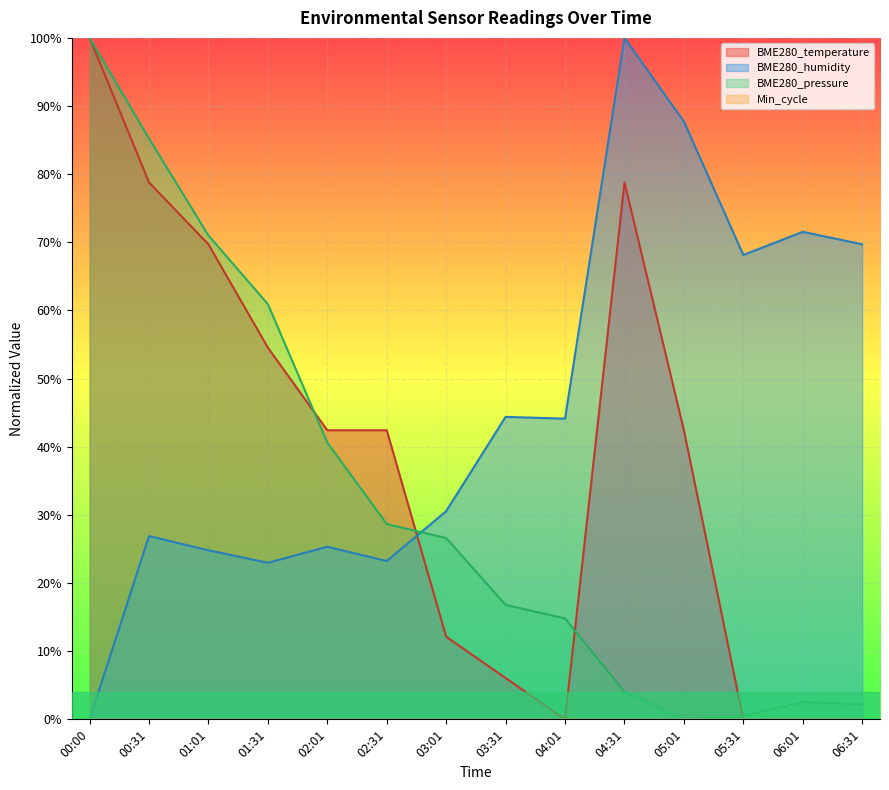

Is it true that BME280_pressure_norm equals 0.3 at 03:01?

True